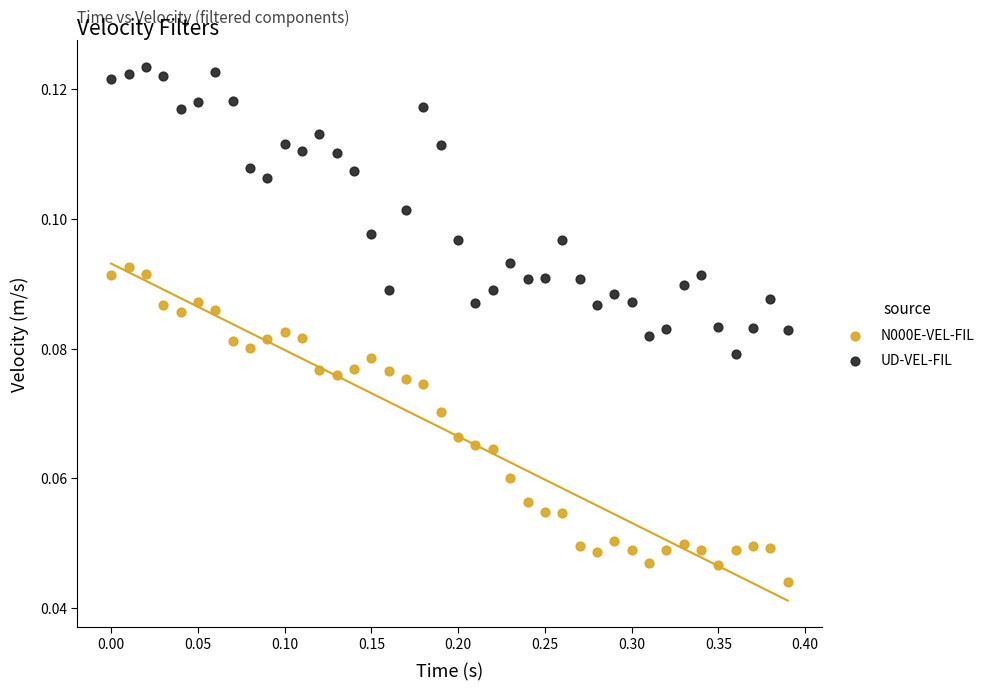

Which series contains the lowest Y value?

N000E-VEL-FIL